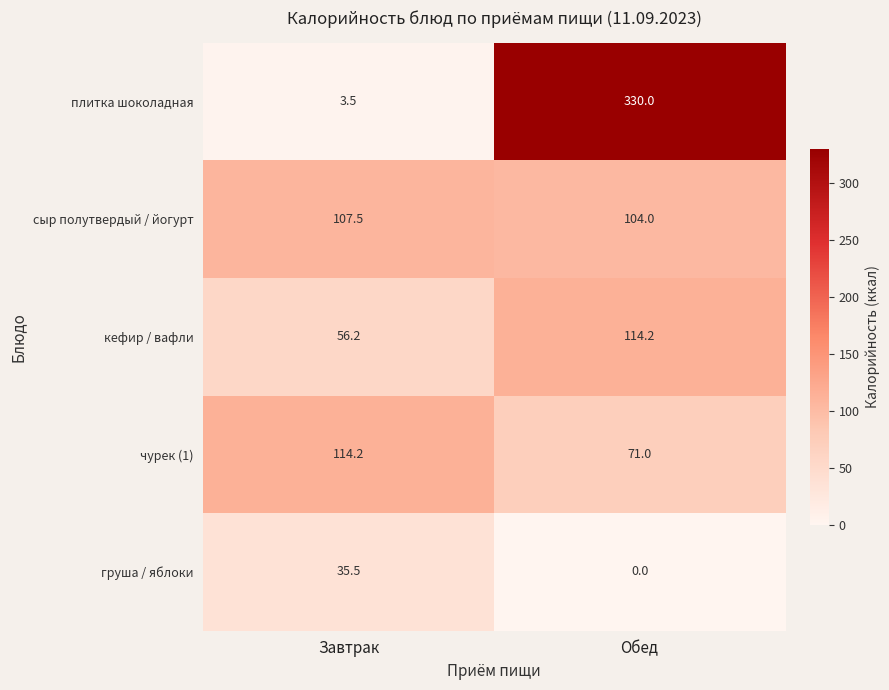

At which label is кефир / вафли closest to 85?

Завтрак